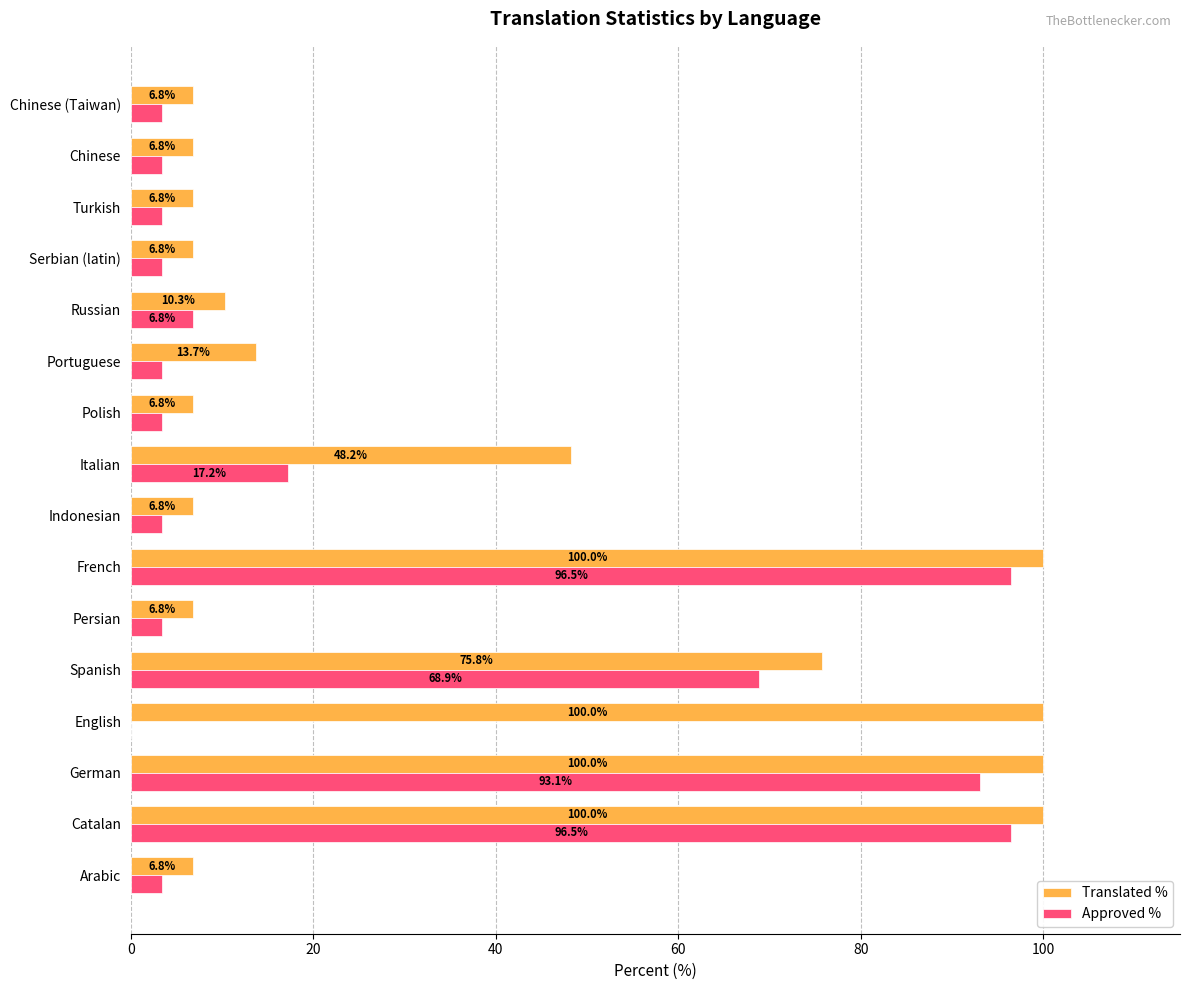

What is the highest value of the Approved % series?

96.5